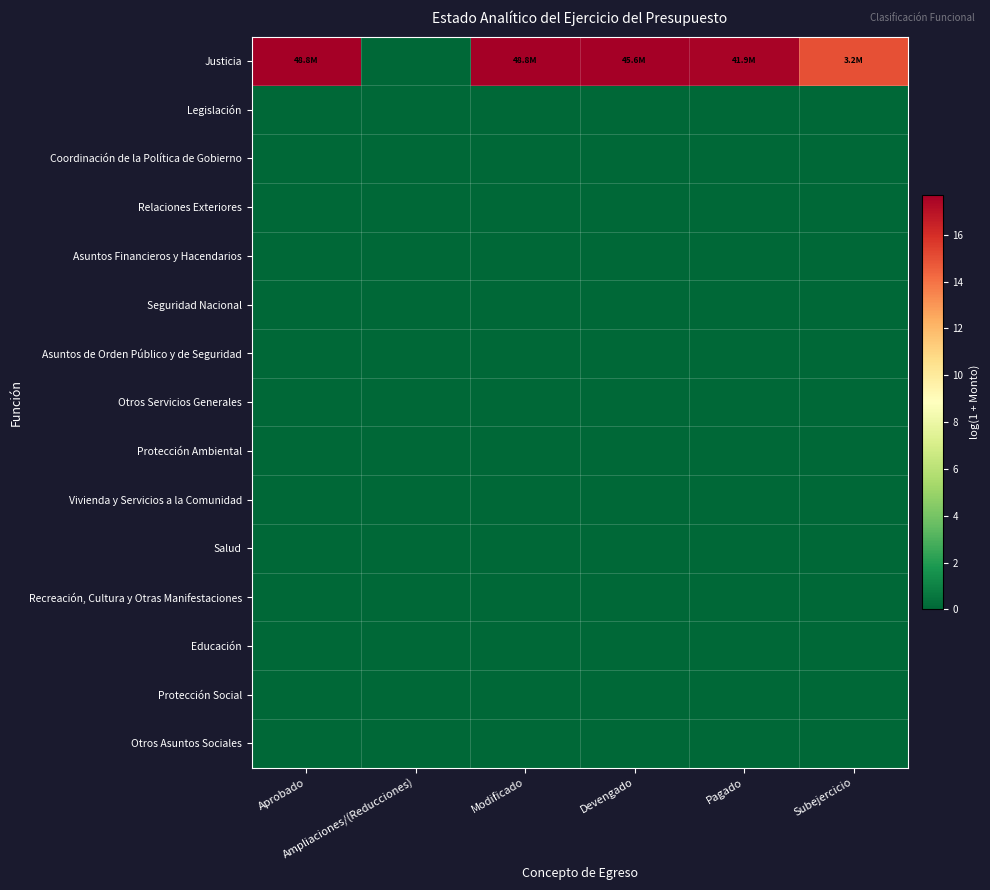

What is the maximum value shown in the chart?

17.7